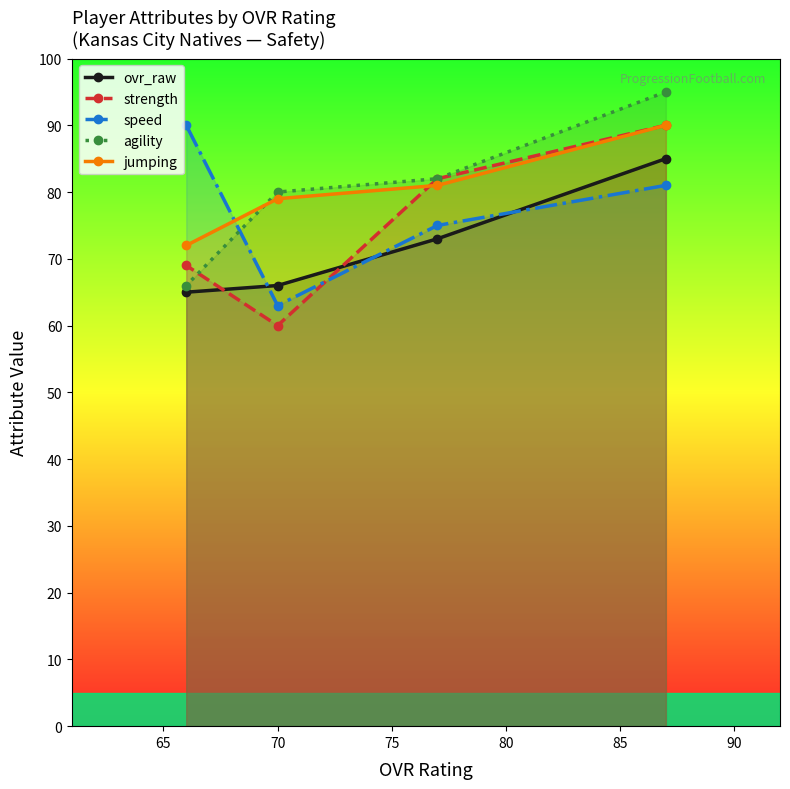

What is the difference between the maximum and minimum values in the ovr_raw series?

20